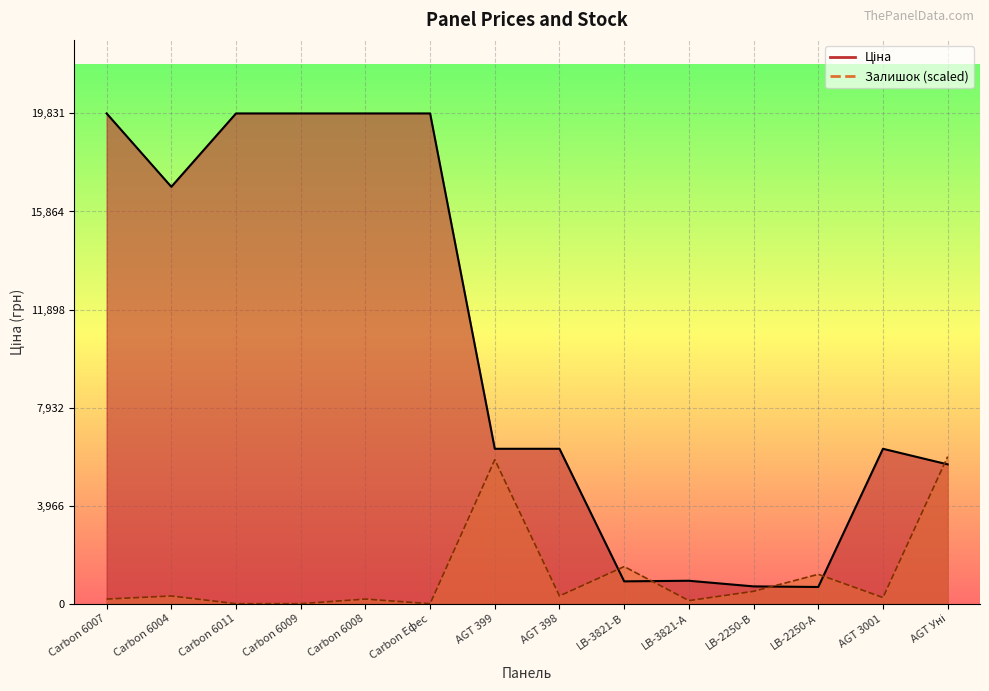

List the labels in order of value, largest first.

Carbon 6007, Carbon 6011, Carbon 6009, Carbon 6008, Carbon Ефес, Carbon 6004, AGT 399, AGT 398, AGT 3001, AGT Уні, LB-3821-А, LB-3821-В, LB-2250-В, LB-2250-А